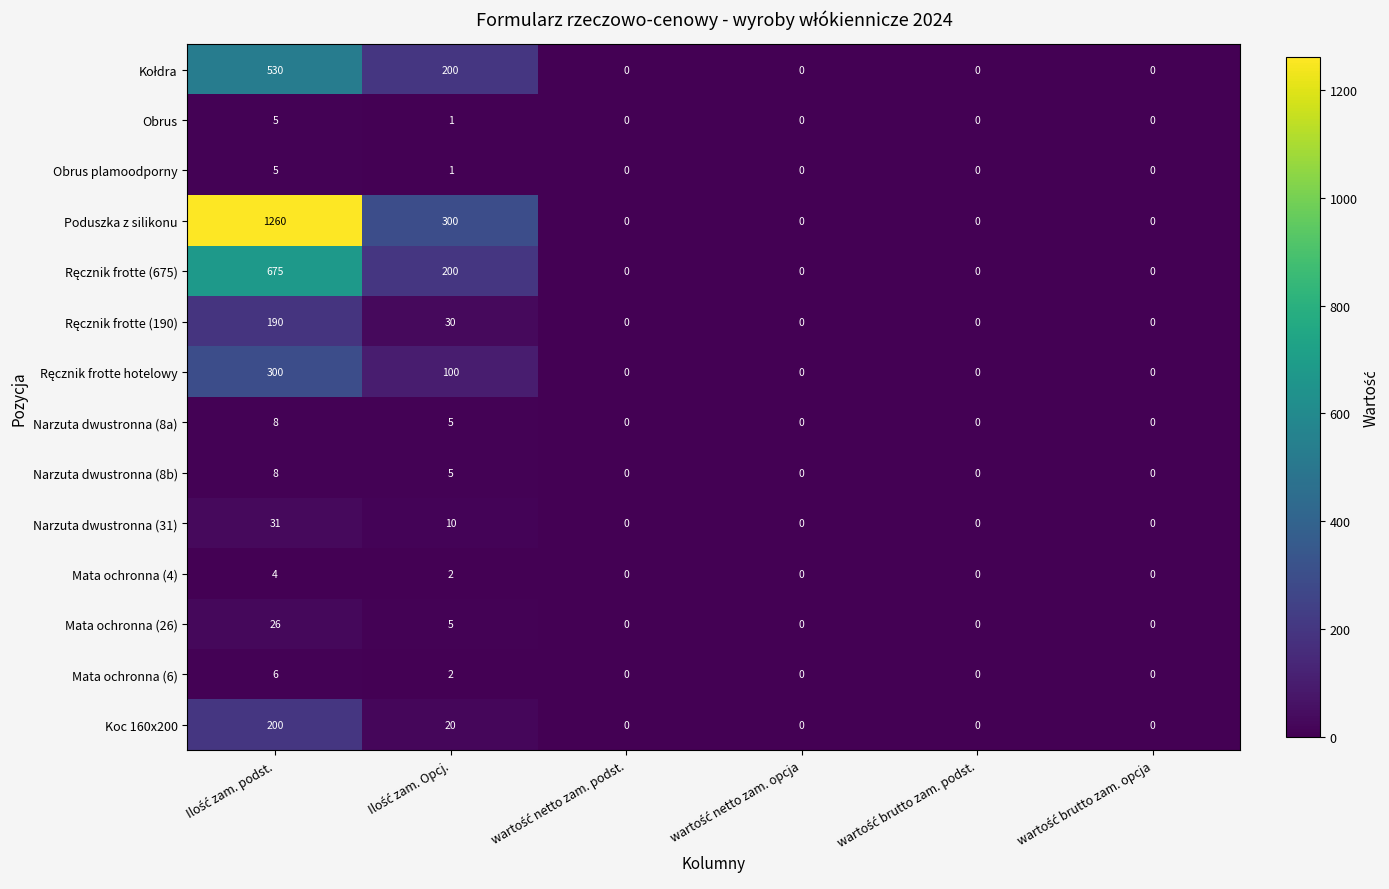

Which series has the largest total across all categories?

Poduszka z silikonu